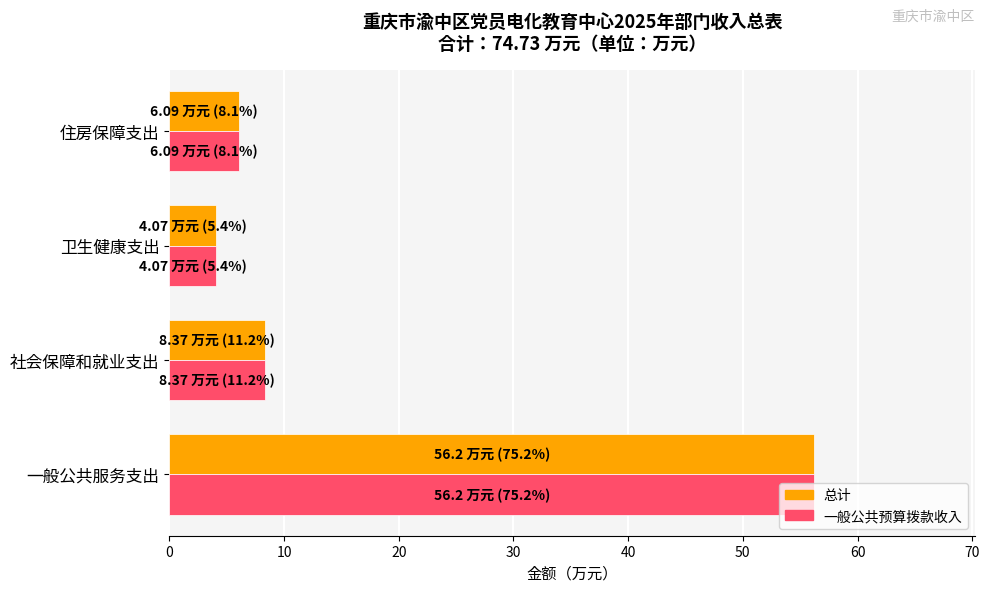

What is the difference between the second highest and minimum values in the 一般公共预算拨款收入 series?

4.3